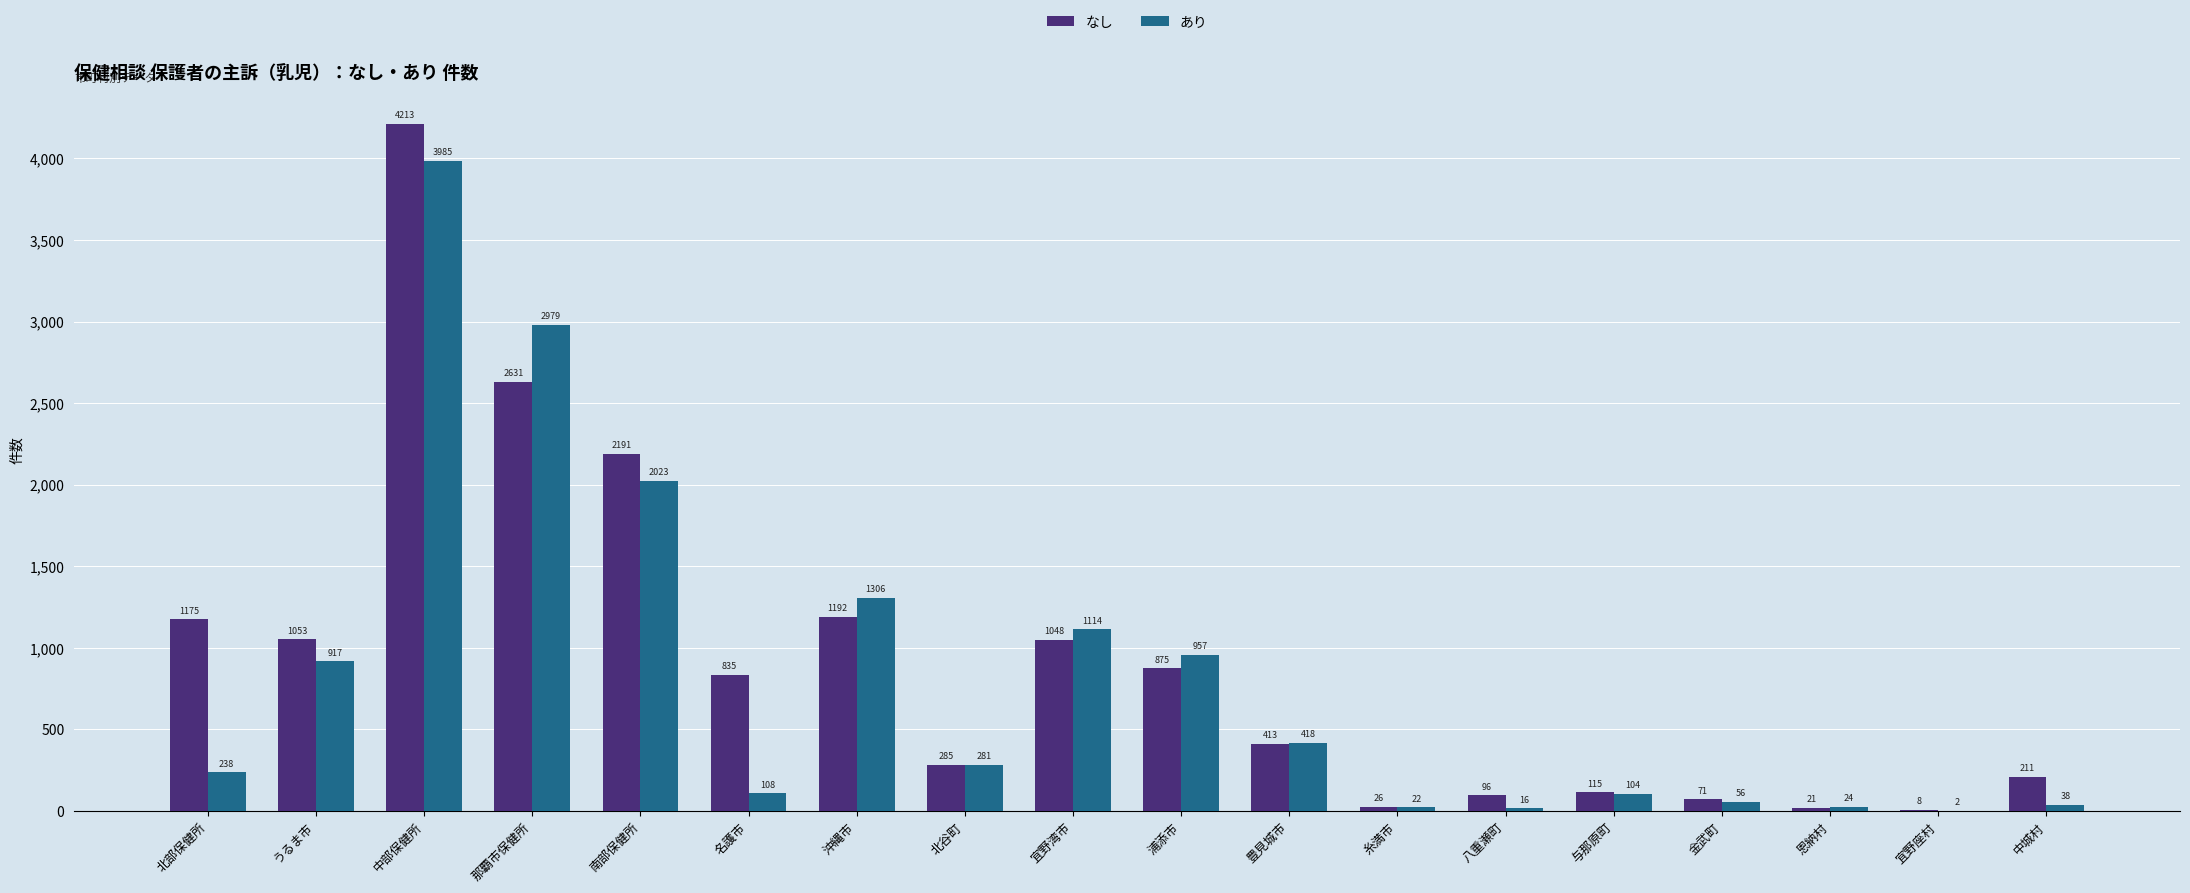

What is the sum of the なし values at 沖縄市 and 八重瀬町?

1288